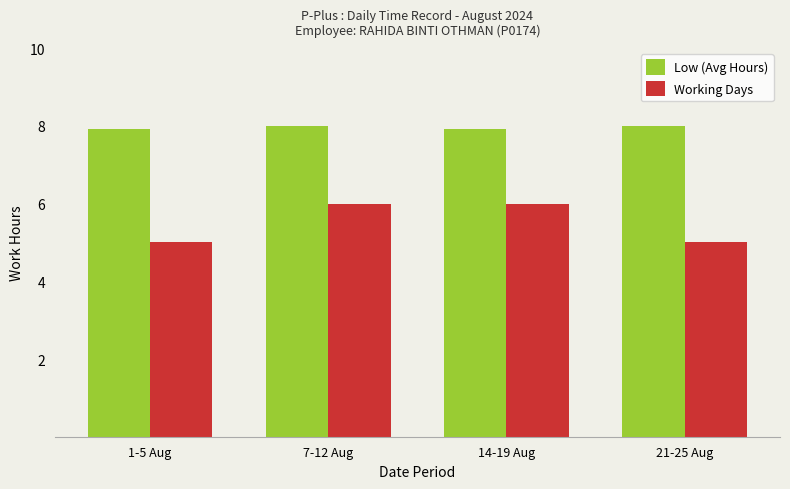

Rank the series at 7-12 Aug from lowest to highest value.

Working Days, Low (Avg Hours)